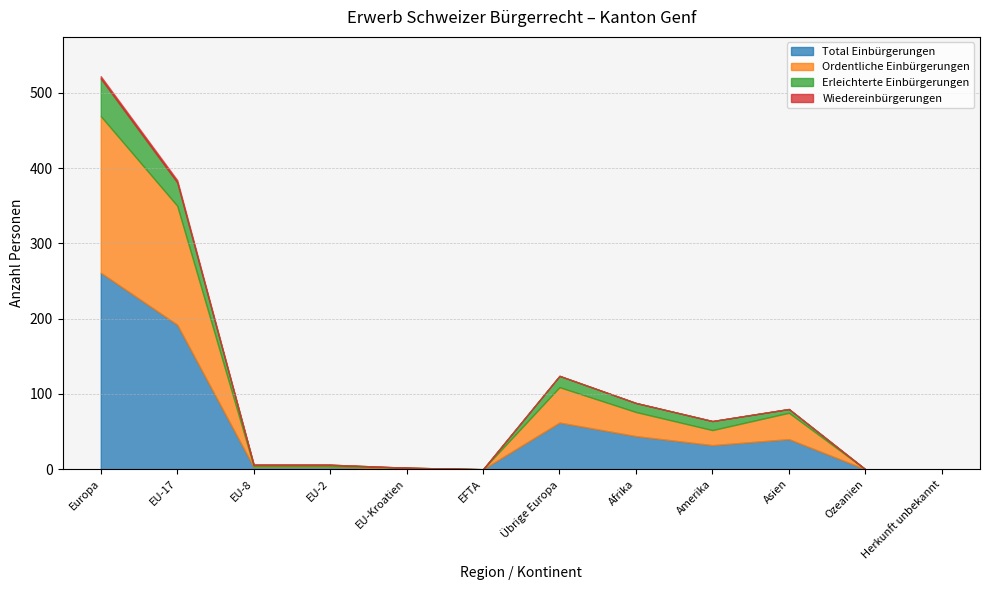

What is the sum of all Total Einbürgerungen values?

638